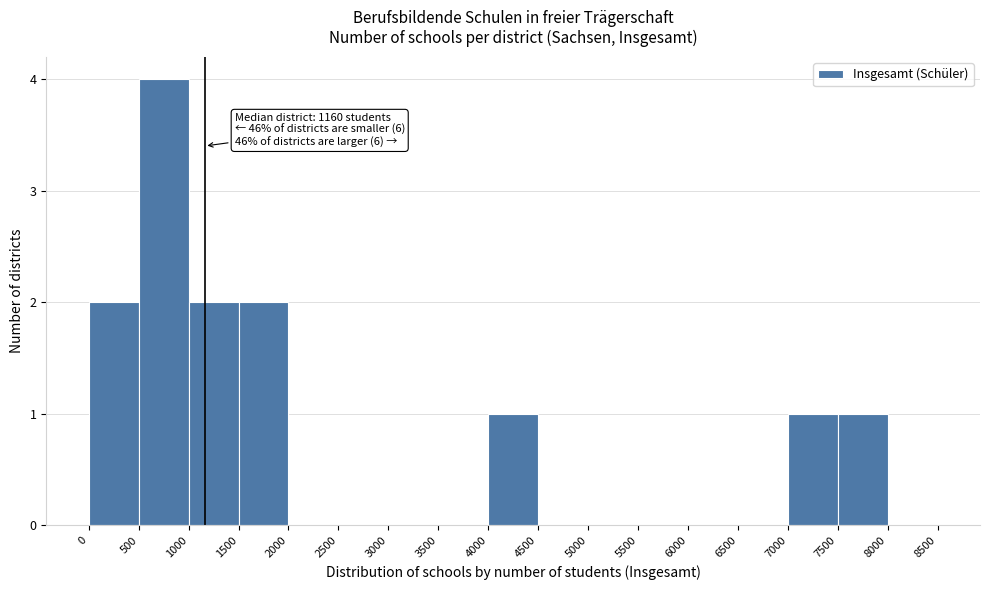

Over which range of the x-axis is the bar tallest?

500 to 1000